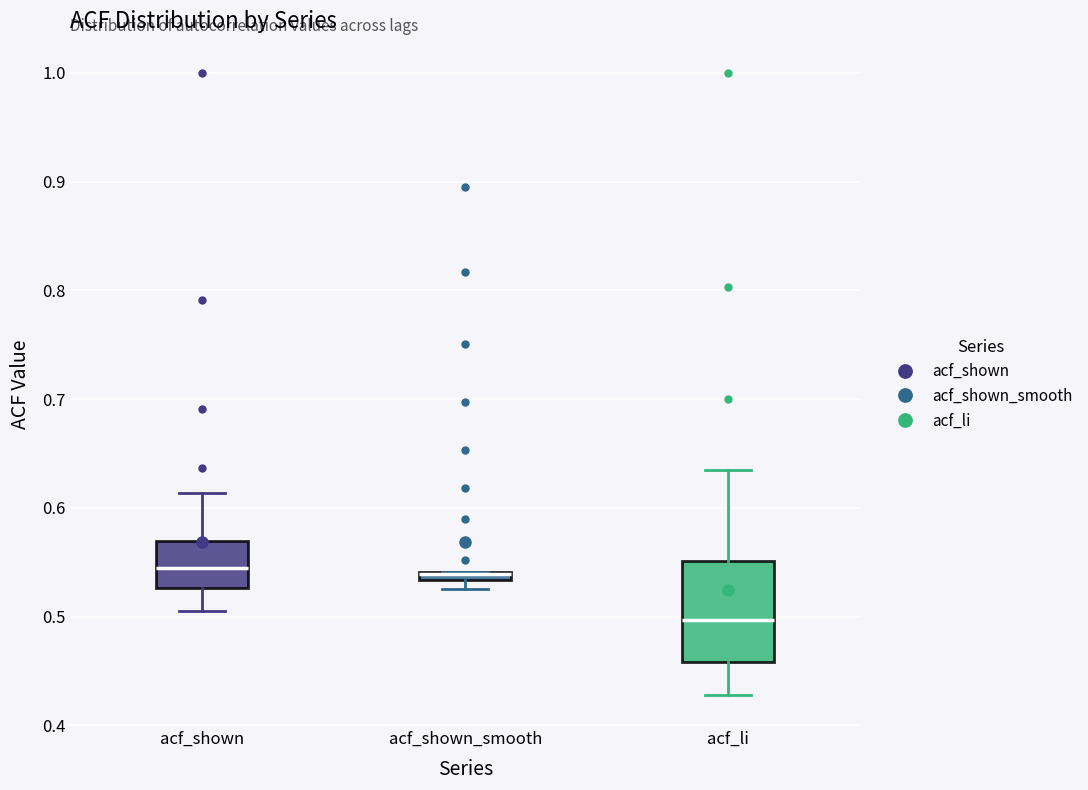

Where is the upper edge of the box for acf_shown_smooth on the y-axis? The values are not printed on the chart, so give them approximately, as read against the axis.

0.54